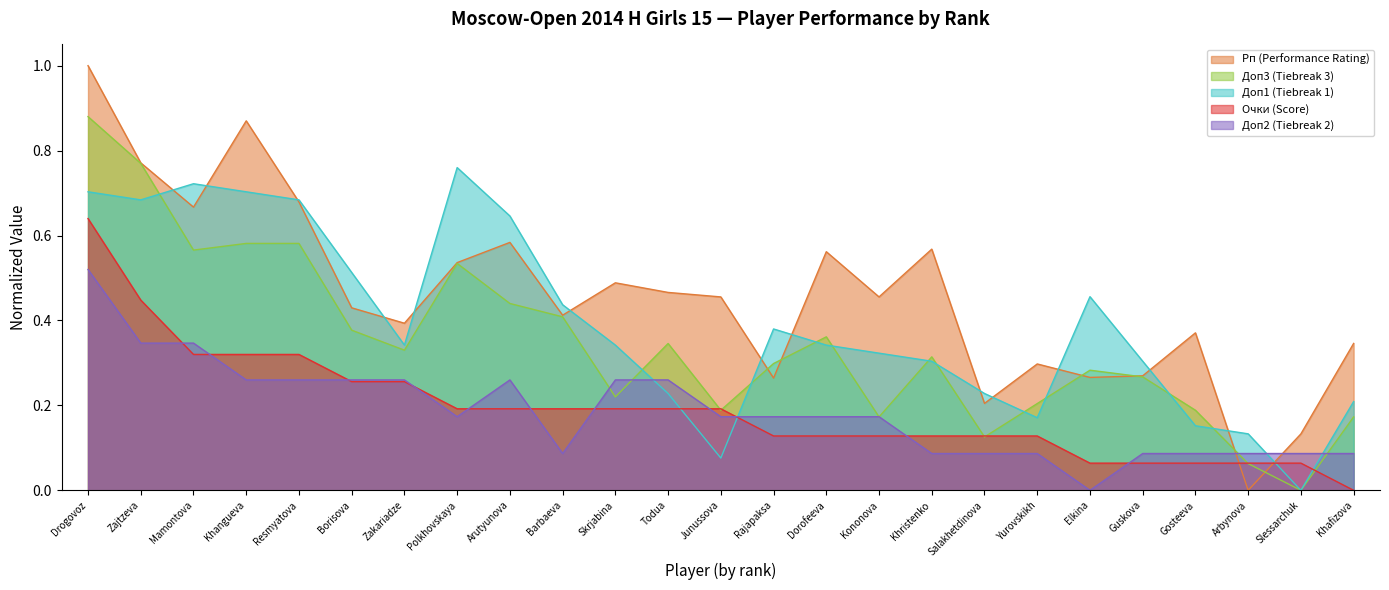

What is the greatest value displayed?

1.0